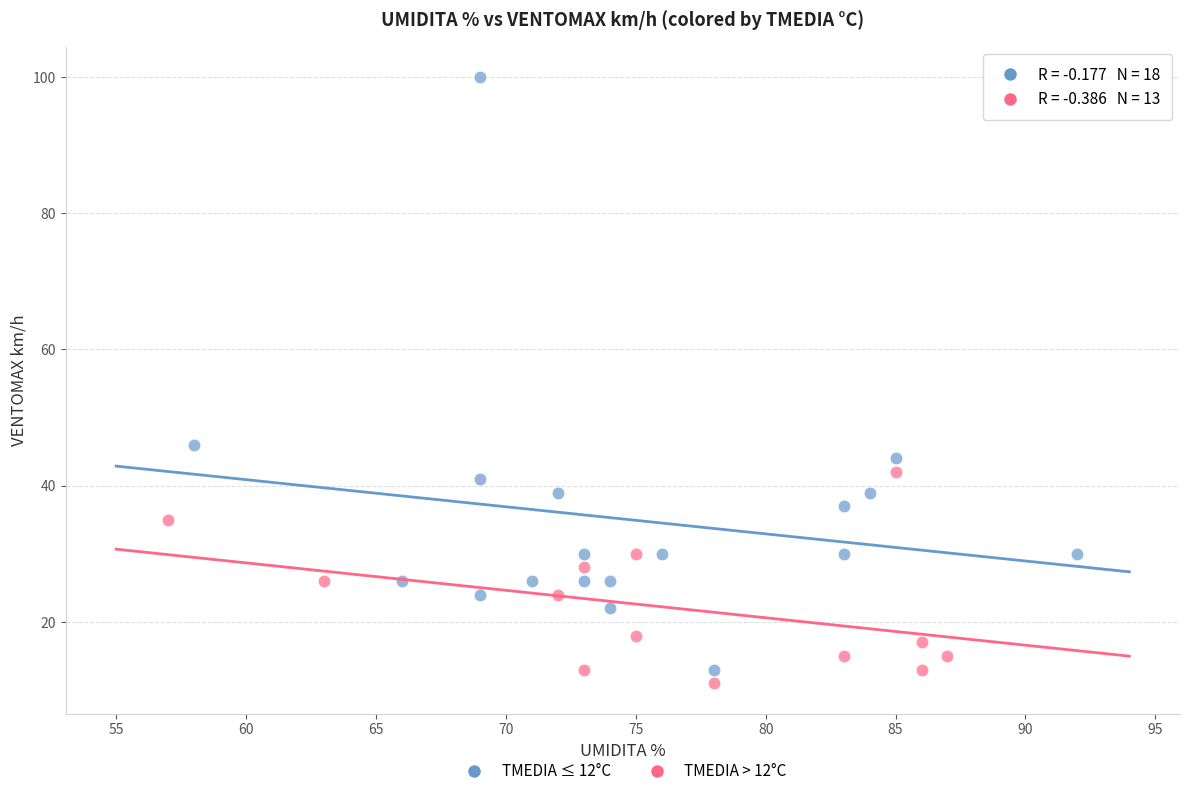

What are all the series names shown in the legend?

TMEDIA ≤ 12°C, TMEDIA > 12°C